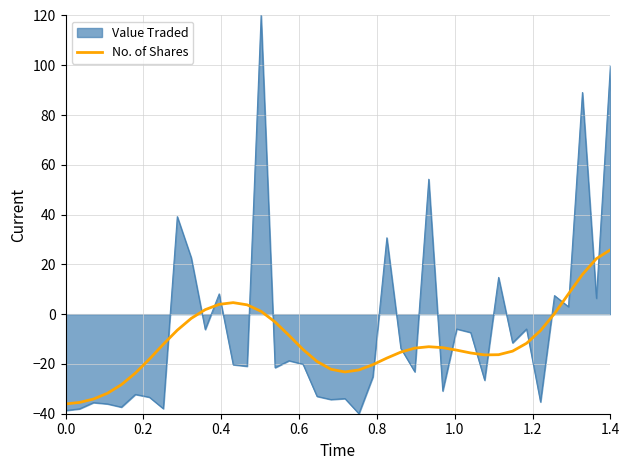

What is the greatest value displayed?

120.0